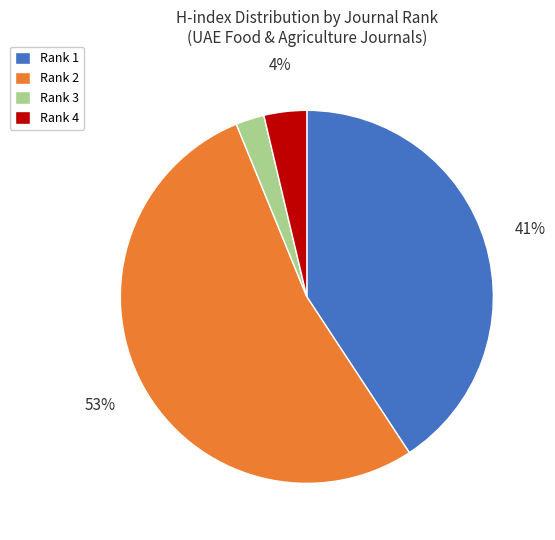

To the nearest percent, what is the combined percentage of Rank 1 and Rank 2?

94%